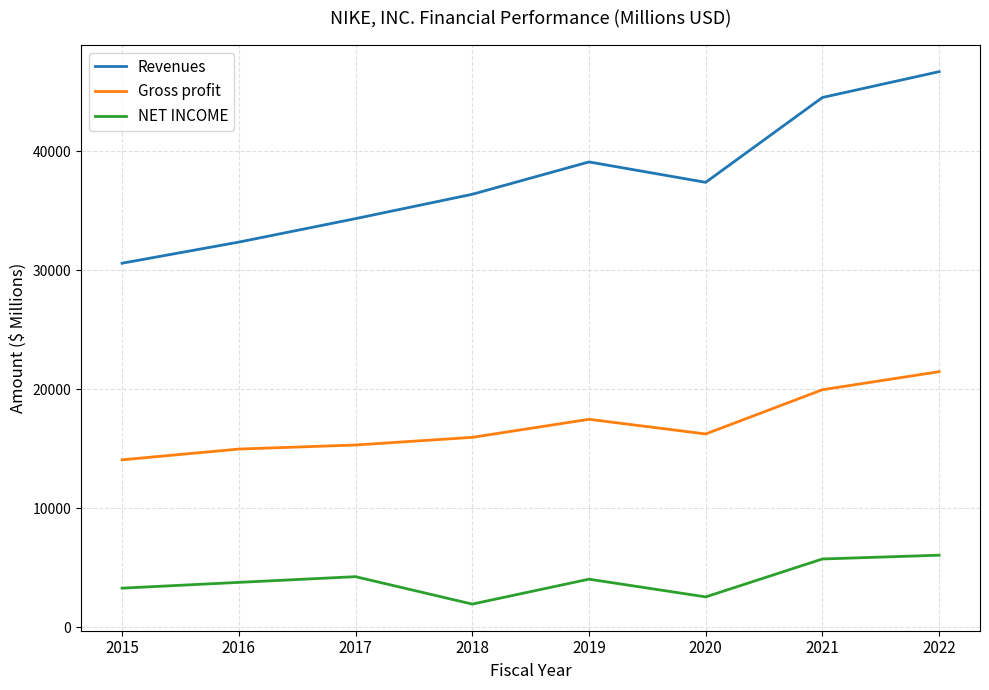

Is the value of Gross profit at 2018 greater than the value of NET INCOME at 2018?

Yes